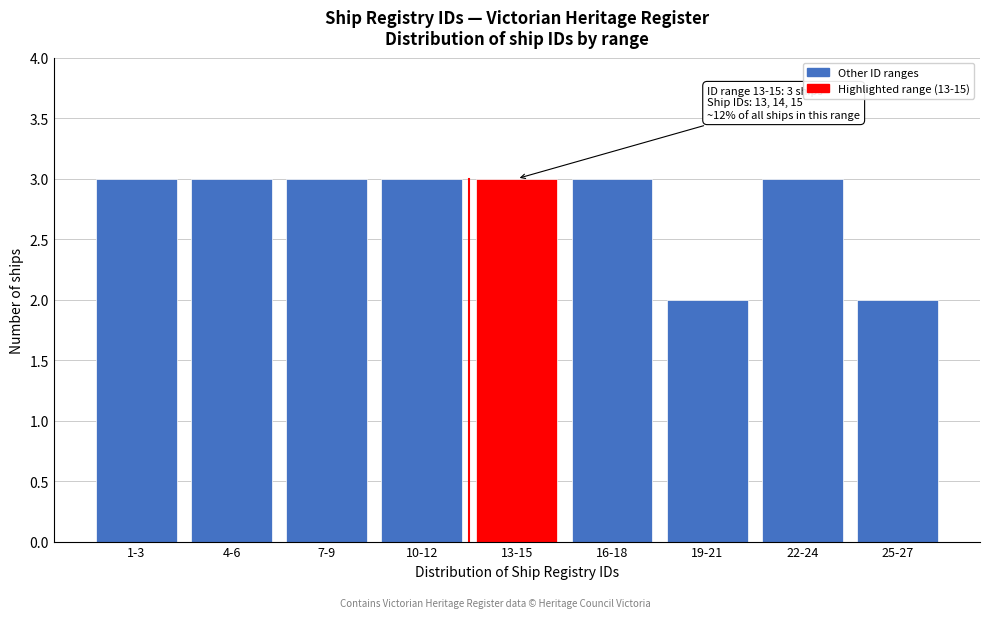

Reading left to right, extract all data points from this chart.

1-3=3	4-6=3	7-9=3	10-12=3	13-15=3	16-18=3	19-21=2	22-24=3	25-27=2